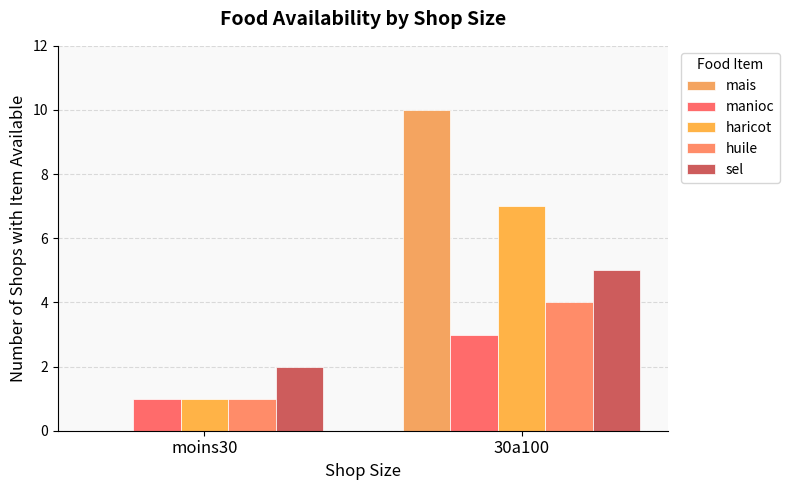

What value does the sel series have at 30a100?

5